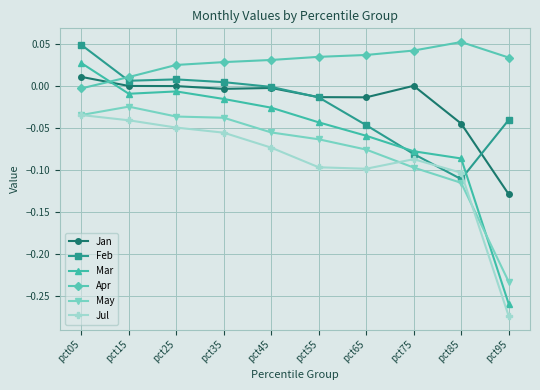

True or false: Feb has a value of -0.1 at pct85.

True